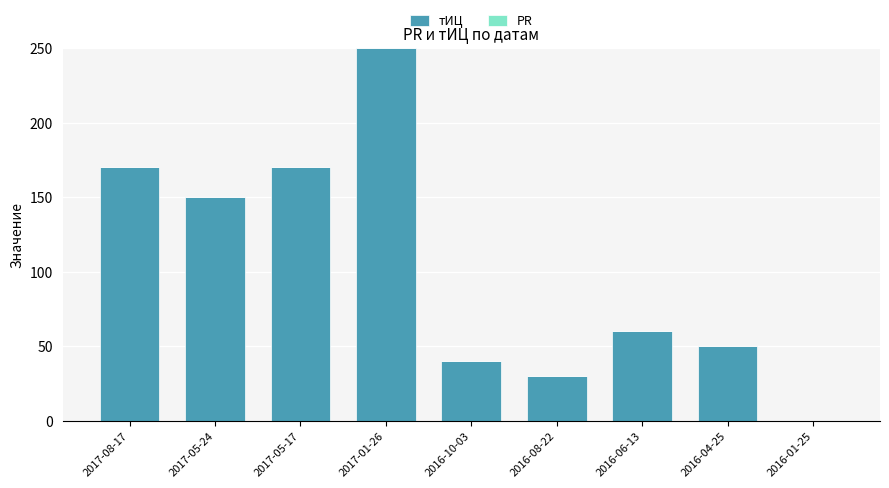

What is the sum of all values?

920